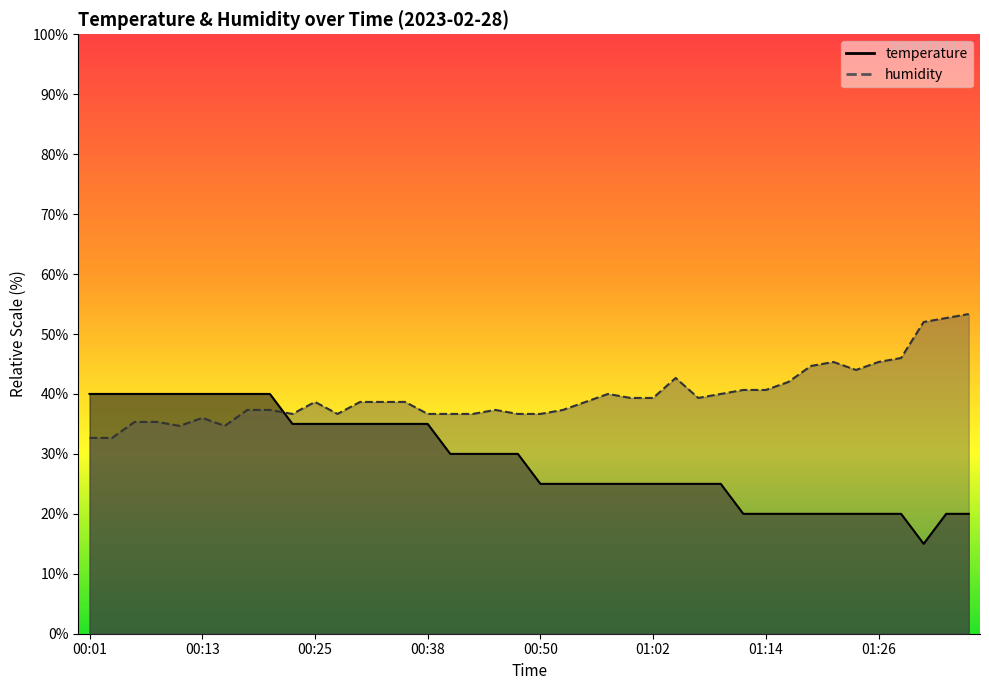

What is the minimum value shown in the chart?

15.0